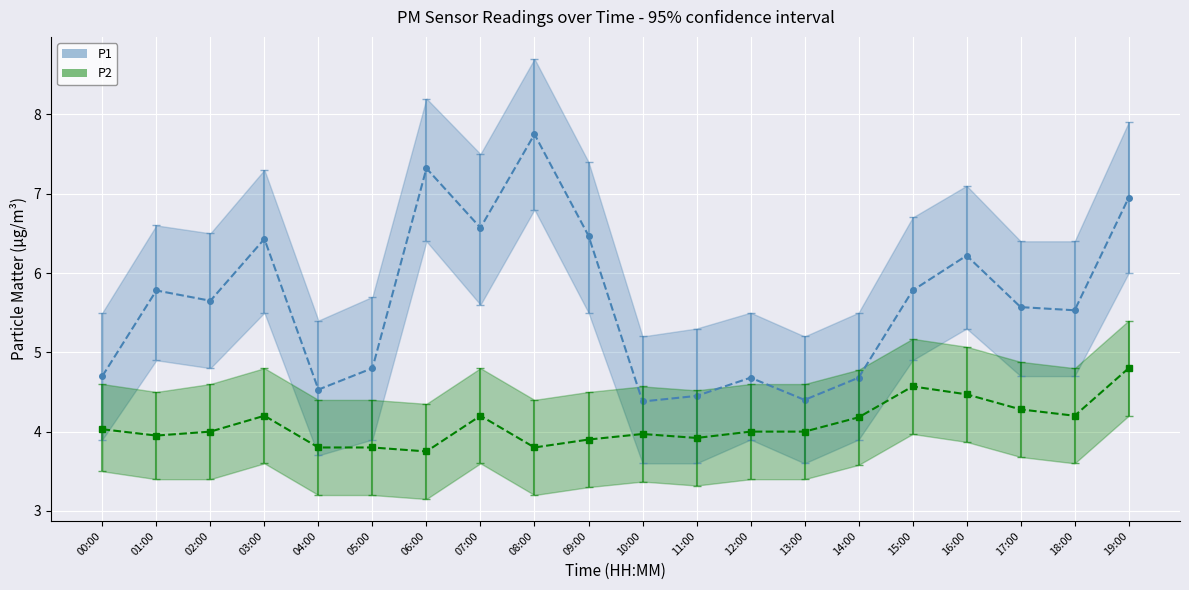

Reading right to left, what are all the values shown in this chart?

P1: 19:00=7.0	18:00=5.5	17:00=5.6	16:00=6.2	15:00=5.8	14:00=4.7	13:00=4.4	12:00=4.7	11:00=4.5	10:00=4.4	09:00=6.5	08:00=7.8	07:00=6.6	06:00=7.3	05:00=4.8	04:00=4.5	03:00=6.4	02:00=5.7	01:00=5.8	00:00=4.7
P2: 19:00=4.8	18:00=4.2	17:00=4.3	16:00=4.5	15:00=4.6	14:00=4.2	13:00=4.0	12:00=4.0	11:00=3.9	10:00=4.0	09:00=3.9	08:00=3.8	07:00=4.2	06:00=3.8	05:00=3.8	04:00=3.8	03:00=4.2	02:00=4.0	01:00=4.0	00:00=4.0